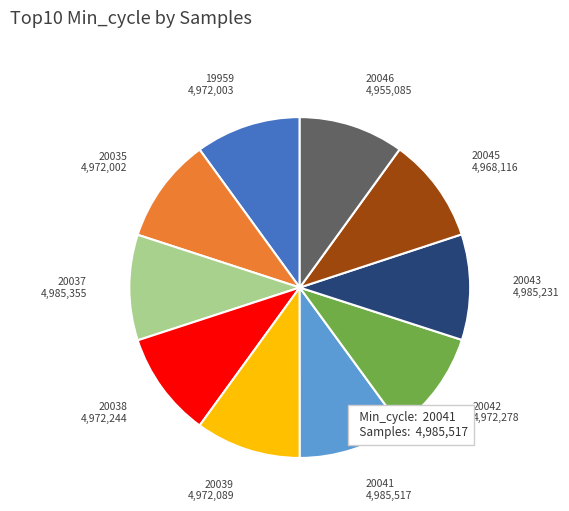

Approximately how many times larger is the value at 20038 compared to 20039?

1.0